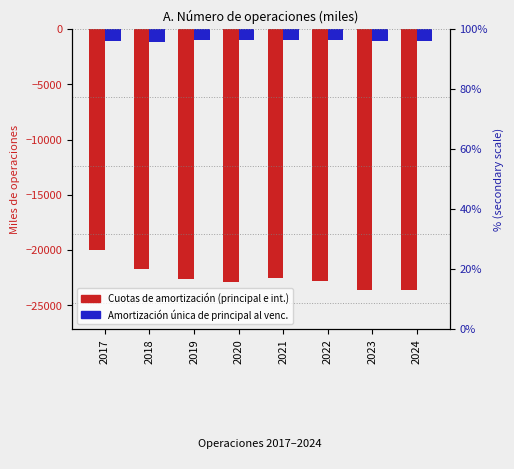

How many groups of bars are there?

8